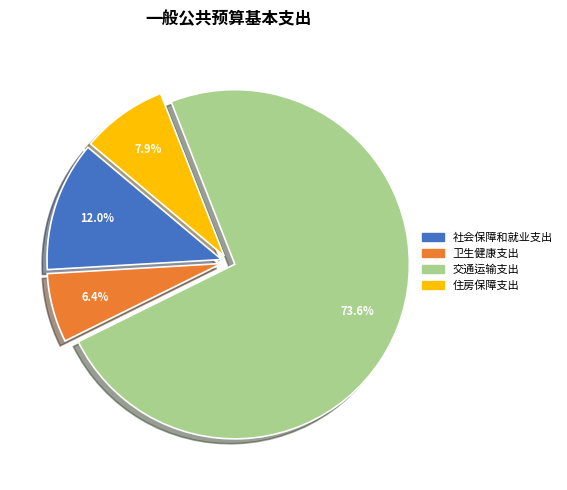

What percentage is the 交通运输支出 slice, to the nearest percent?

74%